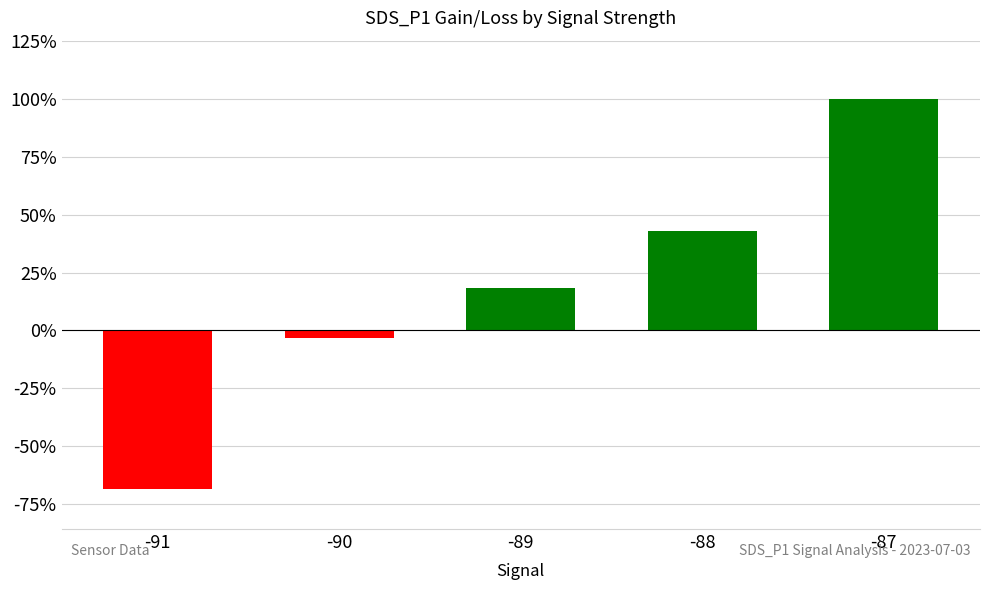

Reading left to right, transcribe all the data shown in this chart.

-91=-68.5	-90=-3.2	-89=18.4	-88=42.7	-87=100.0